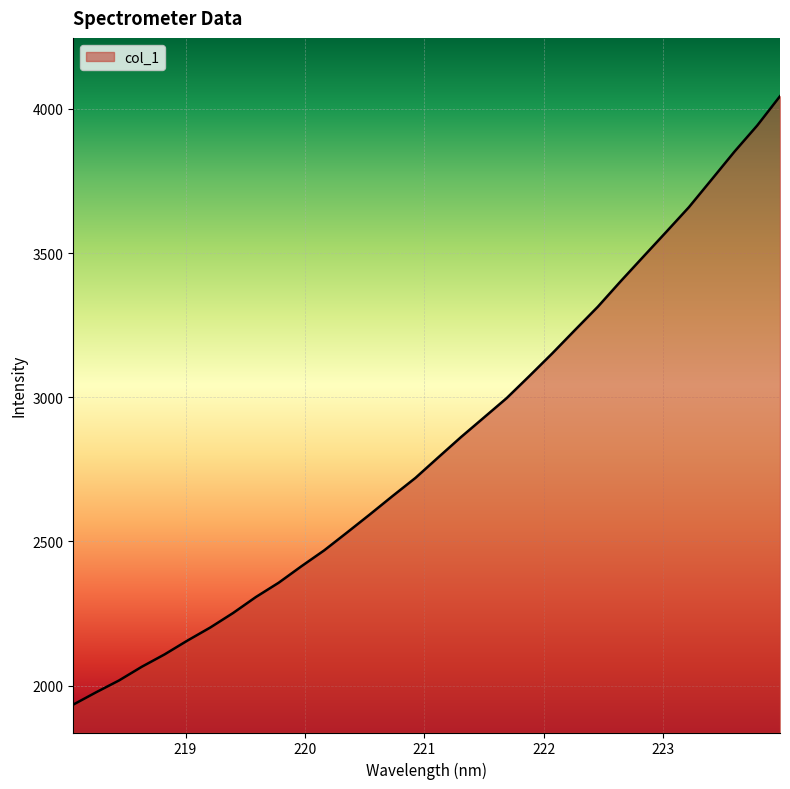

True or false: the data has more than 2 interior local peaks.

False